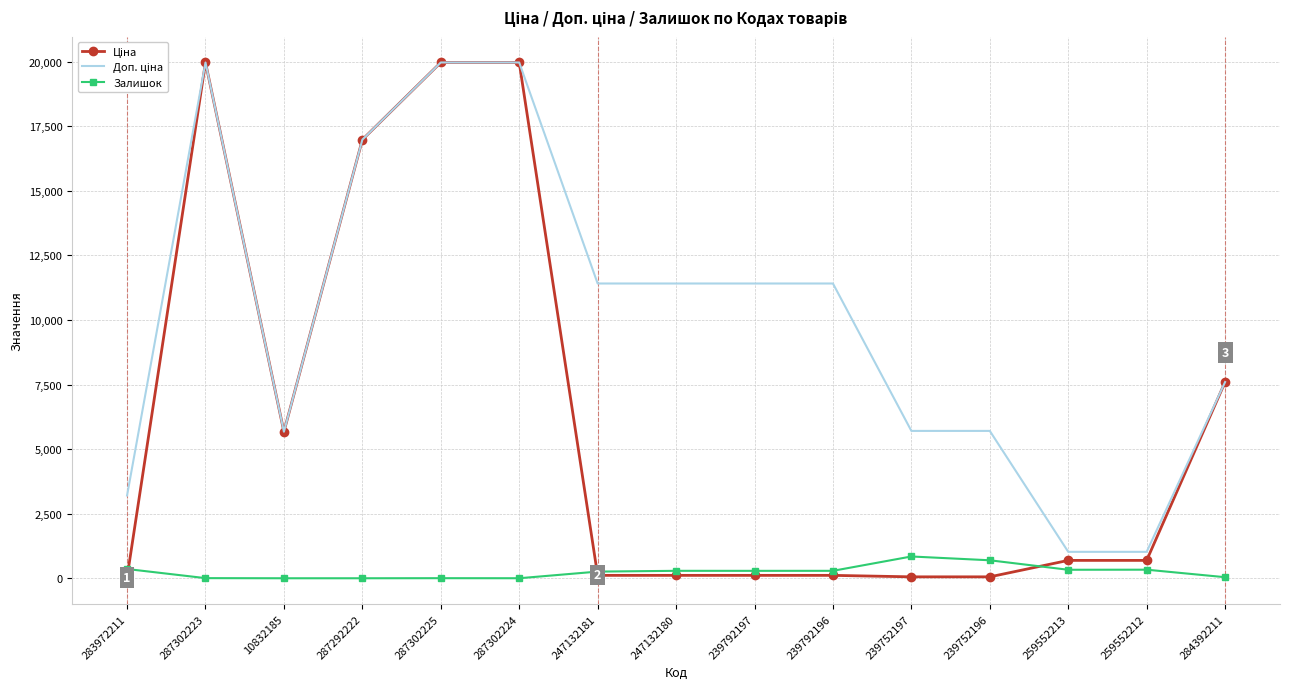

Is it true that Доп. ціна equals 10116.0 at 10832185?

False